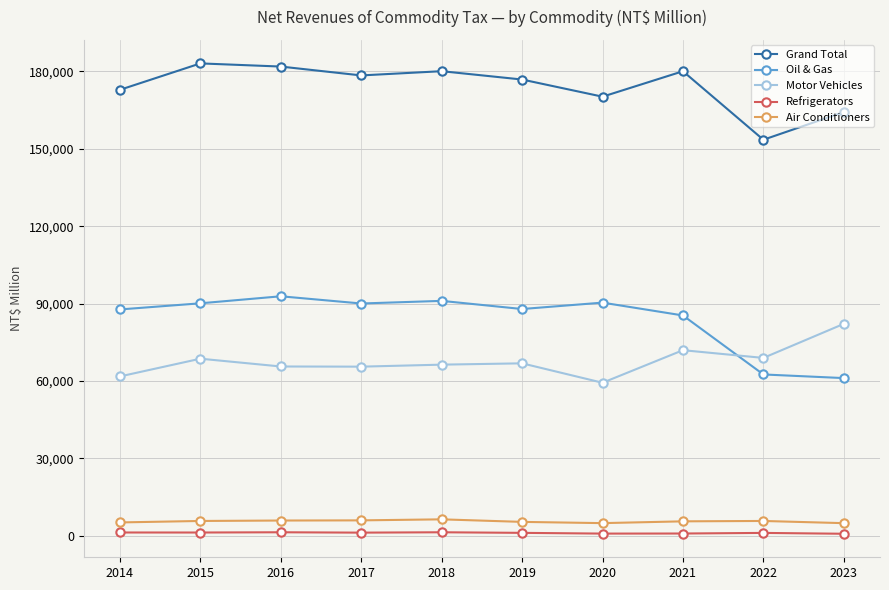

What is the difference between the second highest and second lowest values in the Motor Vehicles series?

10176